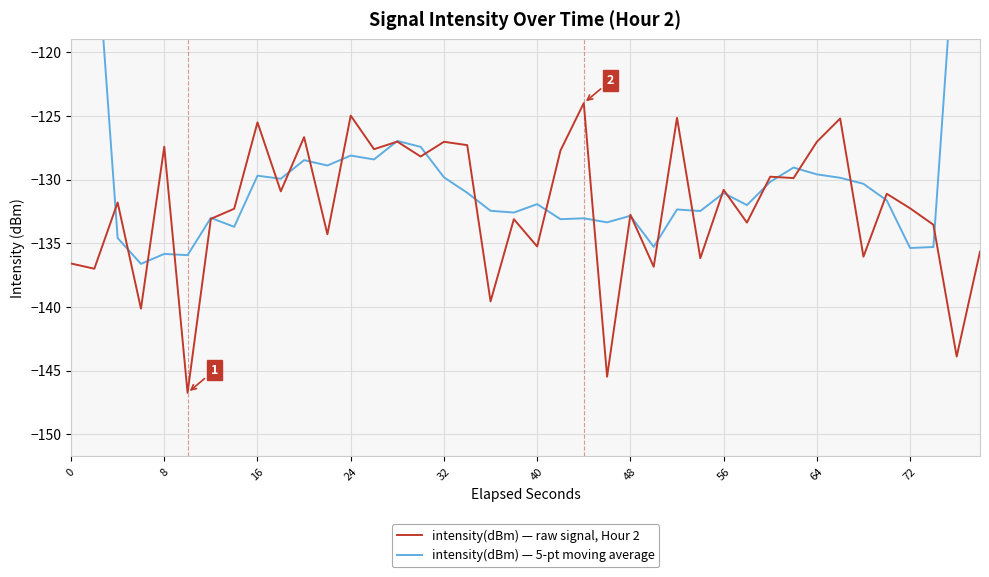

True or false: intensity(dBm) — raw signal, Hour 2 has a value of -212.8 at 64.

False